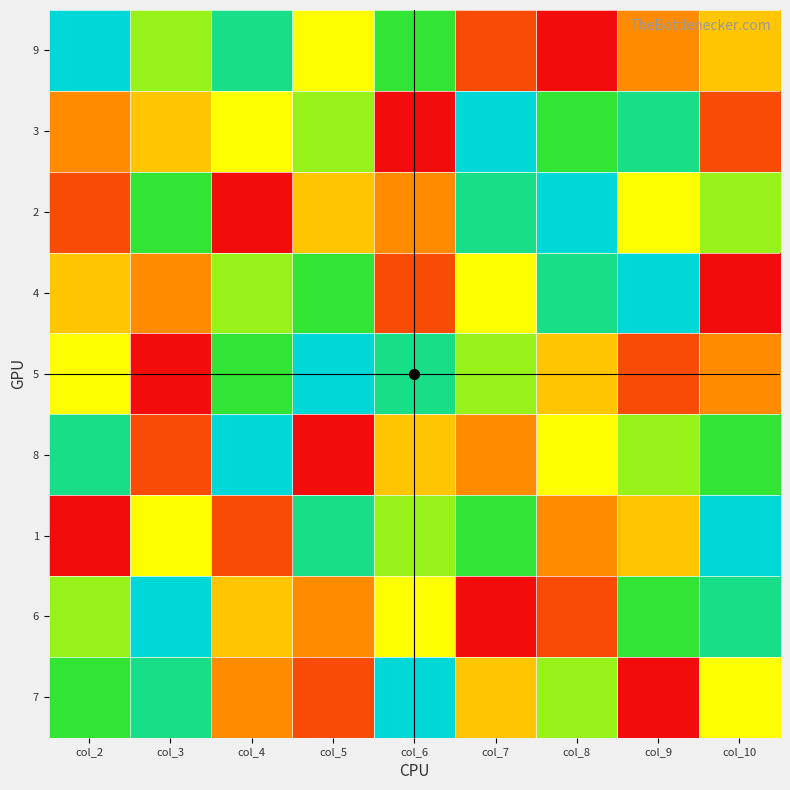

At which category is the sum across all series the highest?

col_2